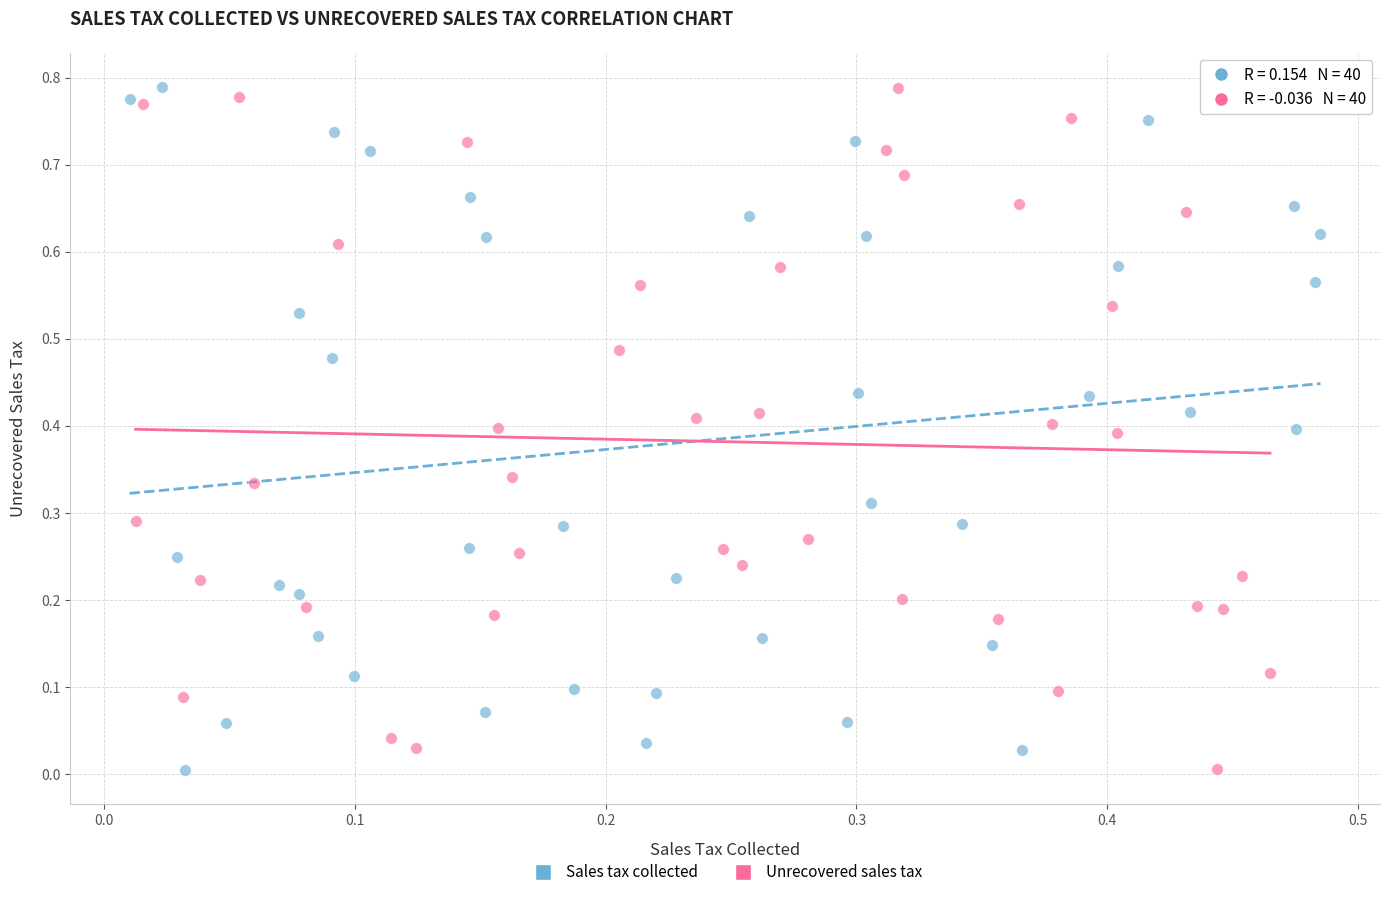

What are all the series names shown in the legend?

Sales tax collected, Unrecovered sales tax